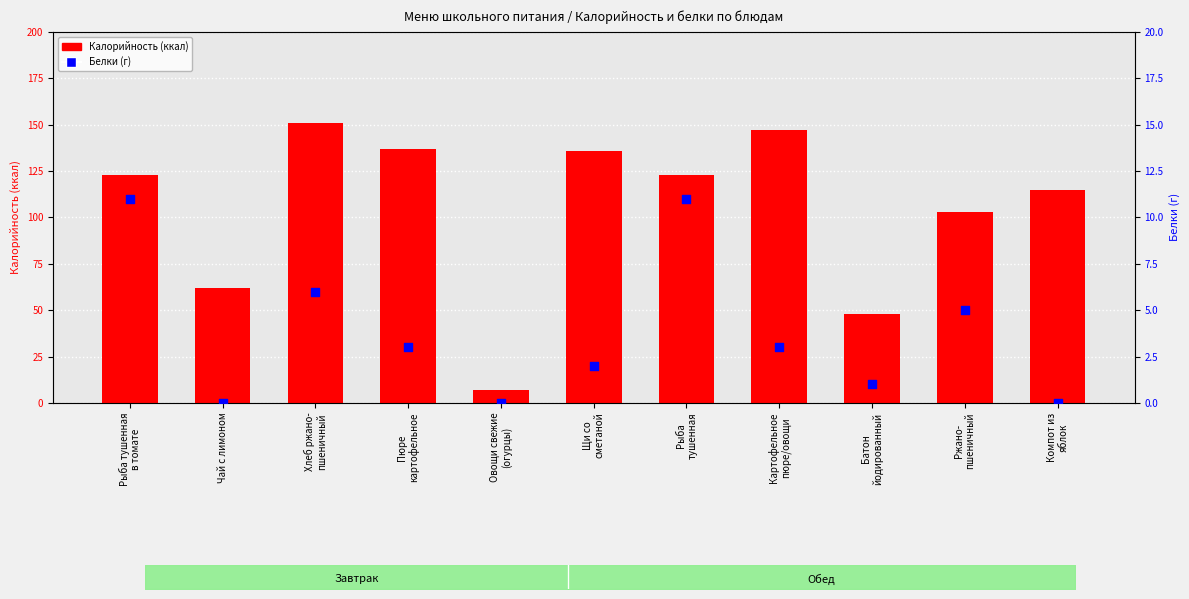

What are all the series names shown in the legend?

Калорийность, Белки (г)